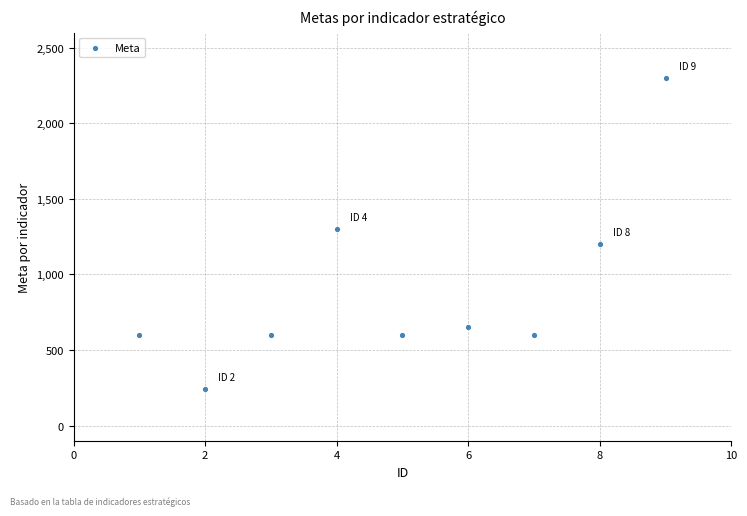

What Y value in the scatter plot is closest to 1270?

1300